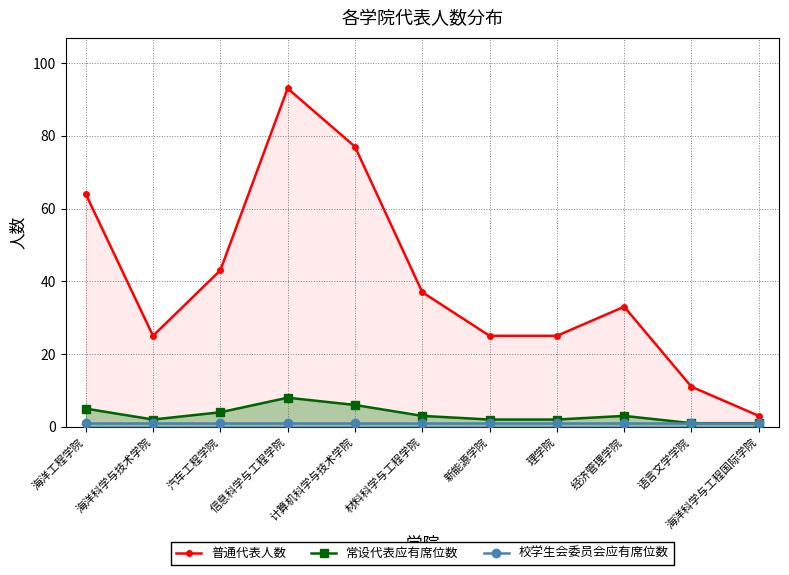

True or false: 常设代表应有席位数 and 校学生会委员会应有席位数 intersect in this chart.

False